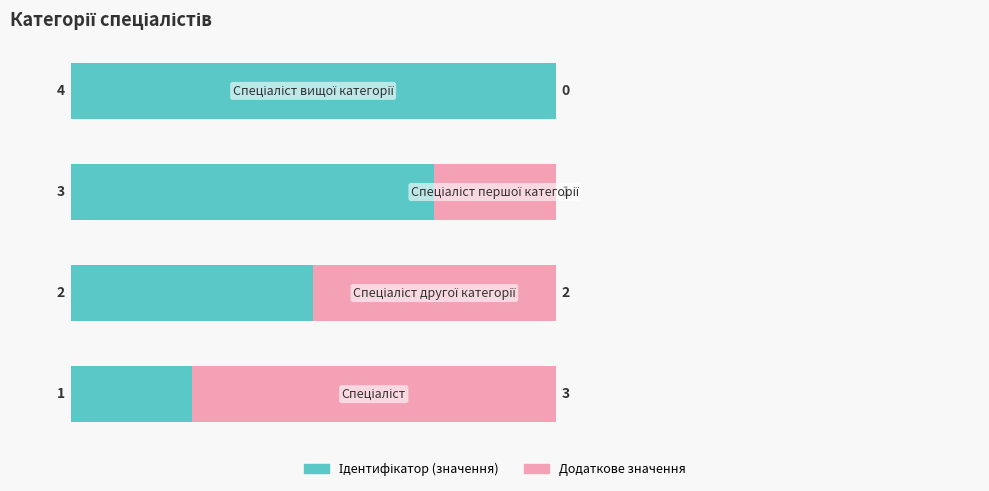

How many distinct data groups are displayed?

2